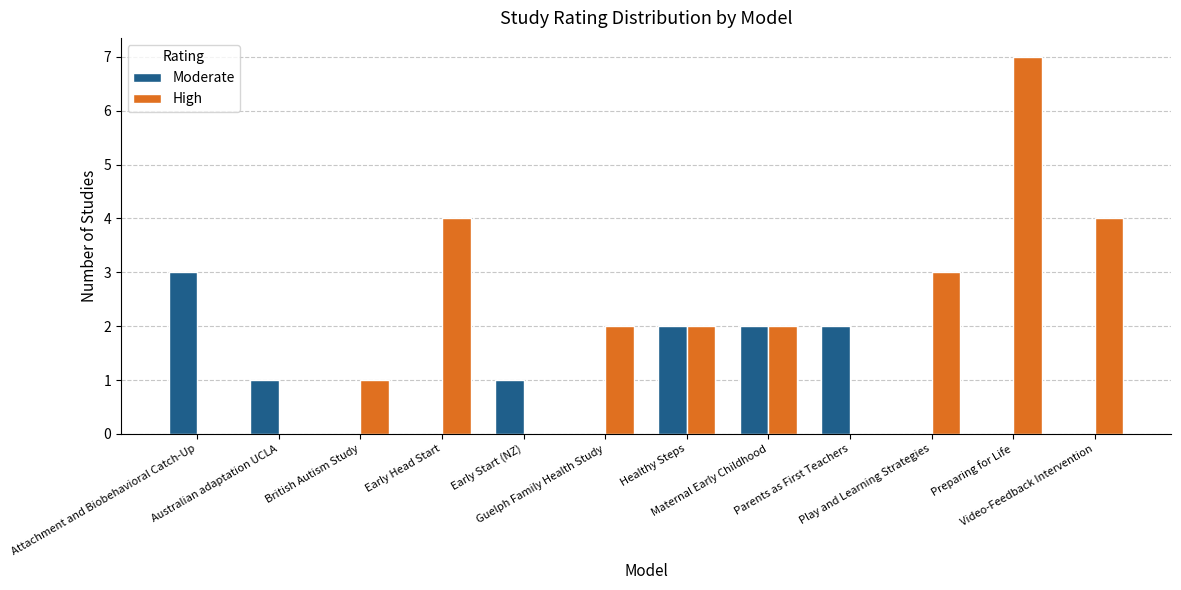

How many groups of bars are there?

12